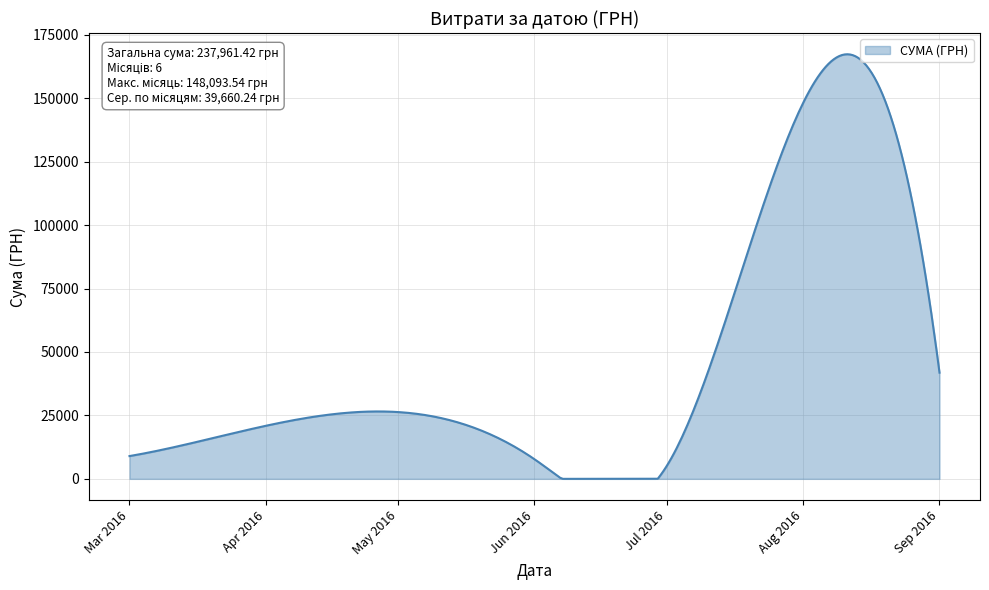

How many series are shown in this chart?

1